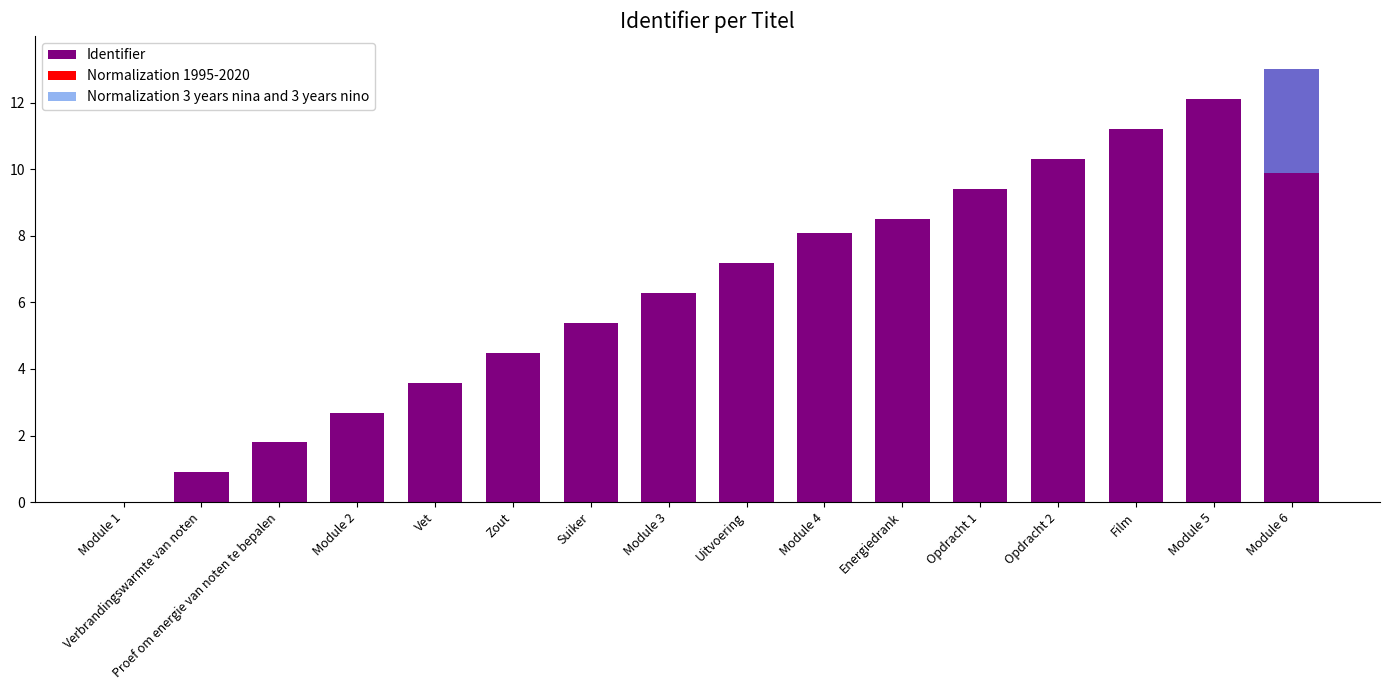

True or false: Normalization 1995-2020 has a value of 0.0 at Module 2.

True